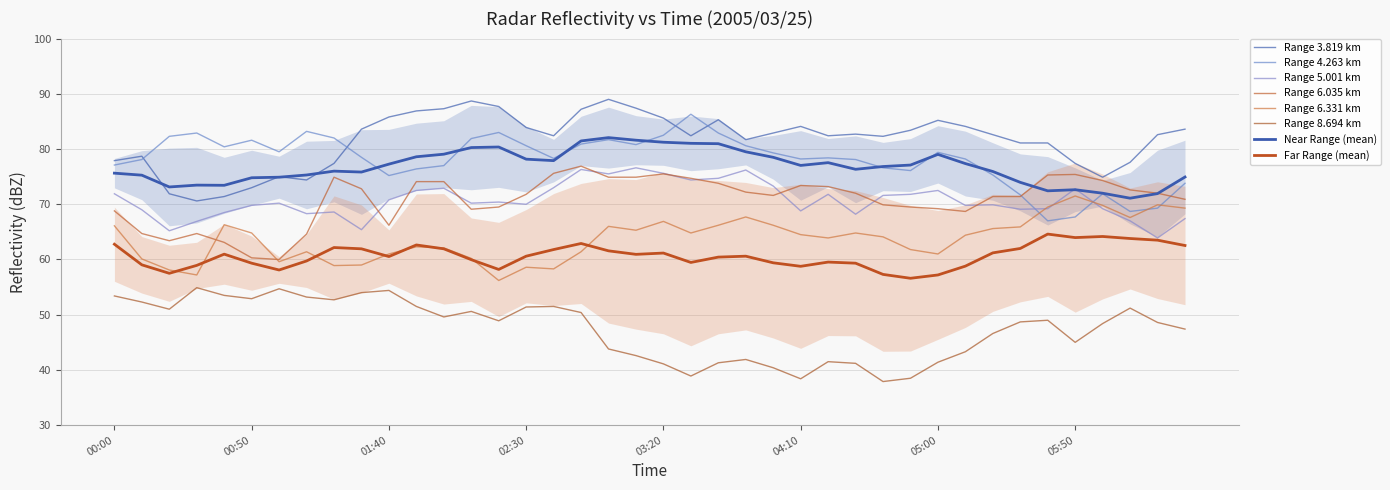

At which label is 5.001 closest to 70?

02:30